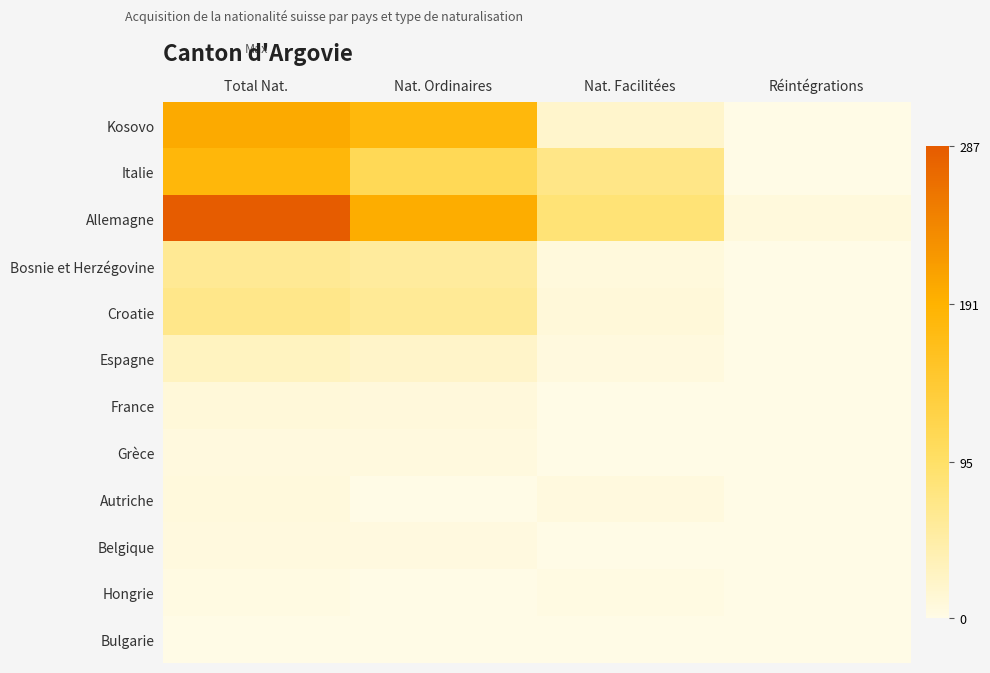

At which category is the sum across all series the highest?

Total Nat.